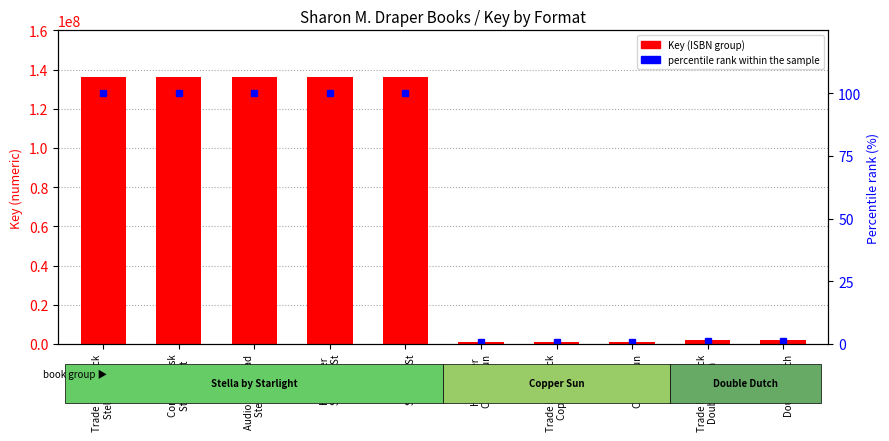

What is the label of the 2nd bar from the right?

Trade Paperback
Double Dutch